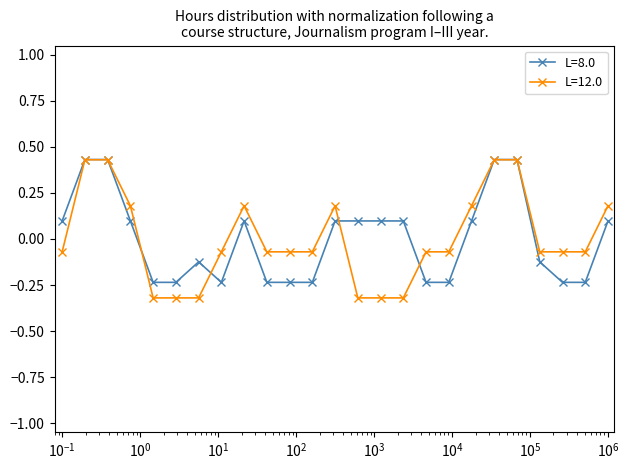

Which series has the widest spread of values?

L=12.0